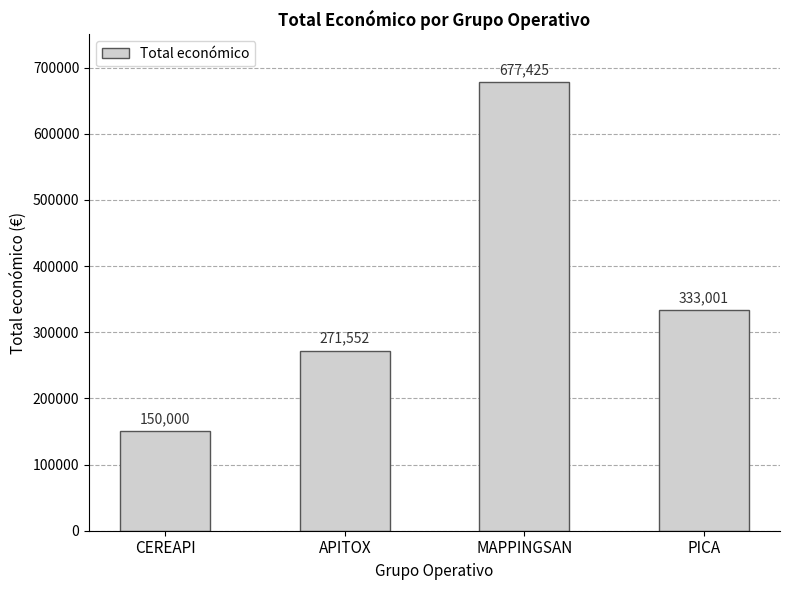

What position from the right is APITOX?

3